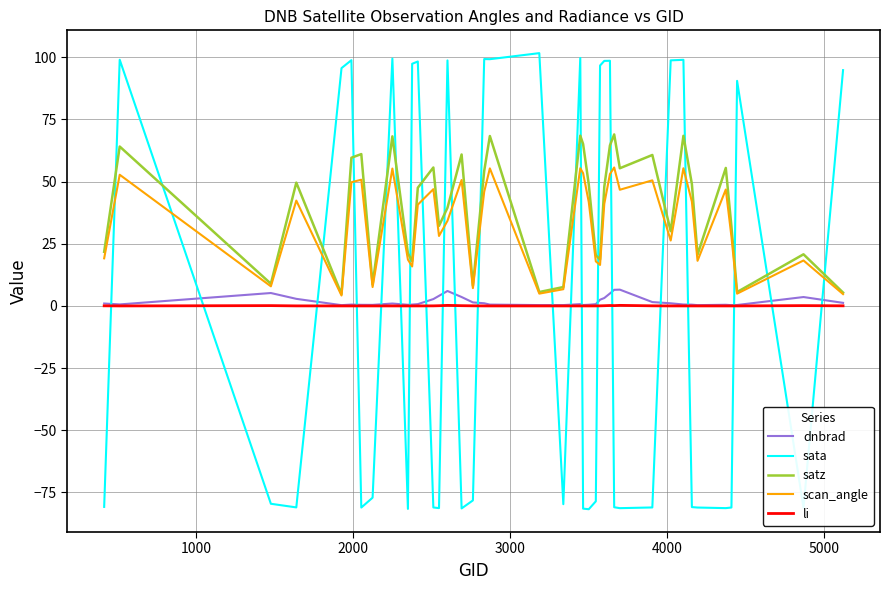

What is the smallest value displayed?

-81.7